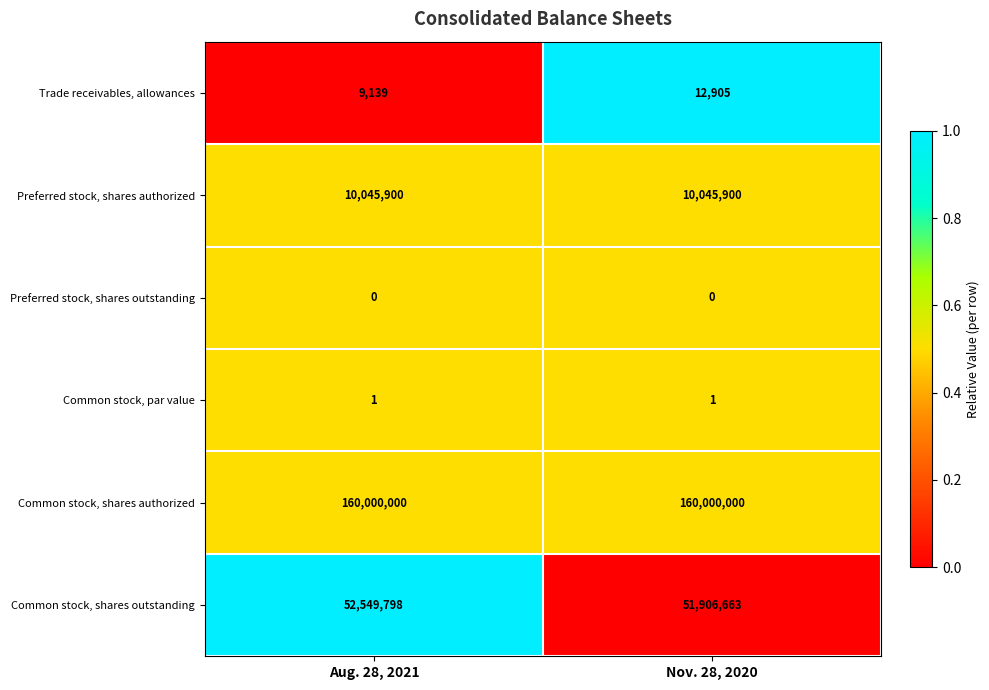

Where is Common stock, shares outstanding nearest to the value 52228230?

Nov. 28, 2020